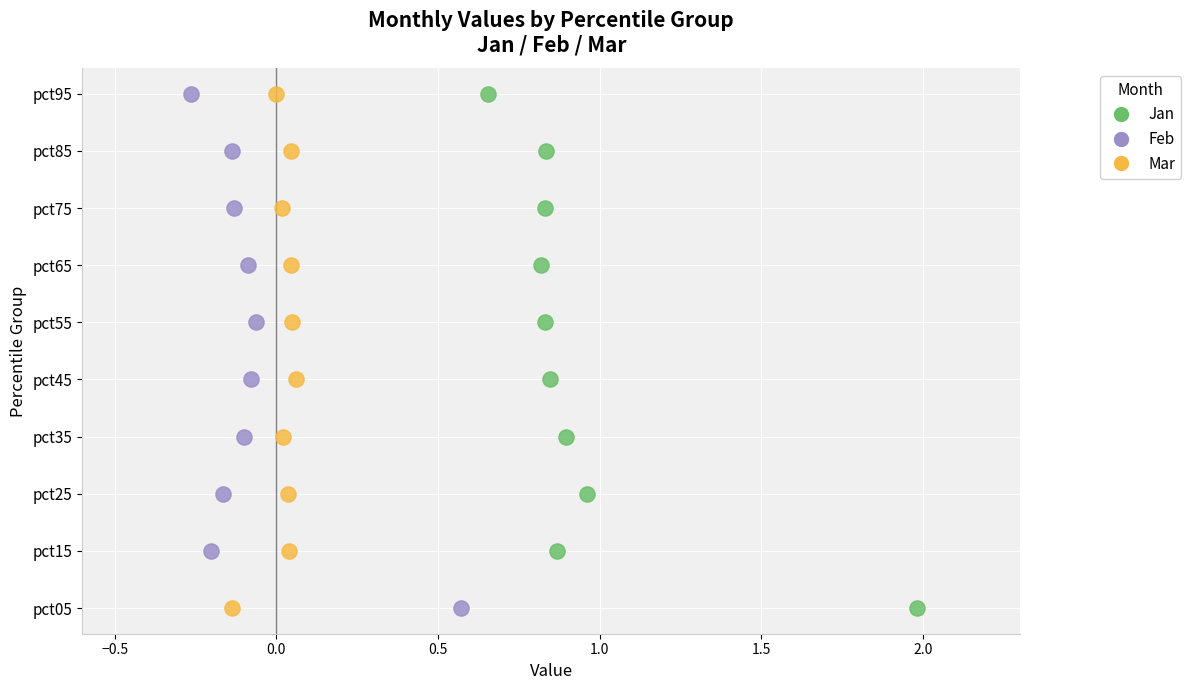

What are all the series names shown in the legend?

Jan, Feb, Mar